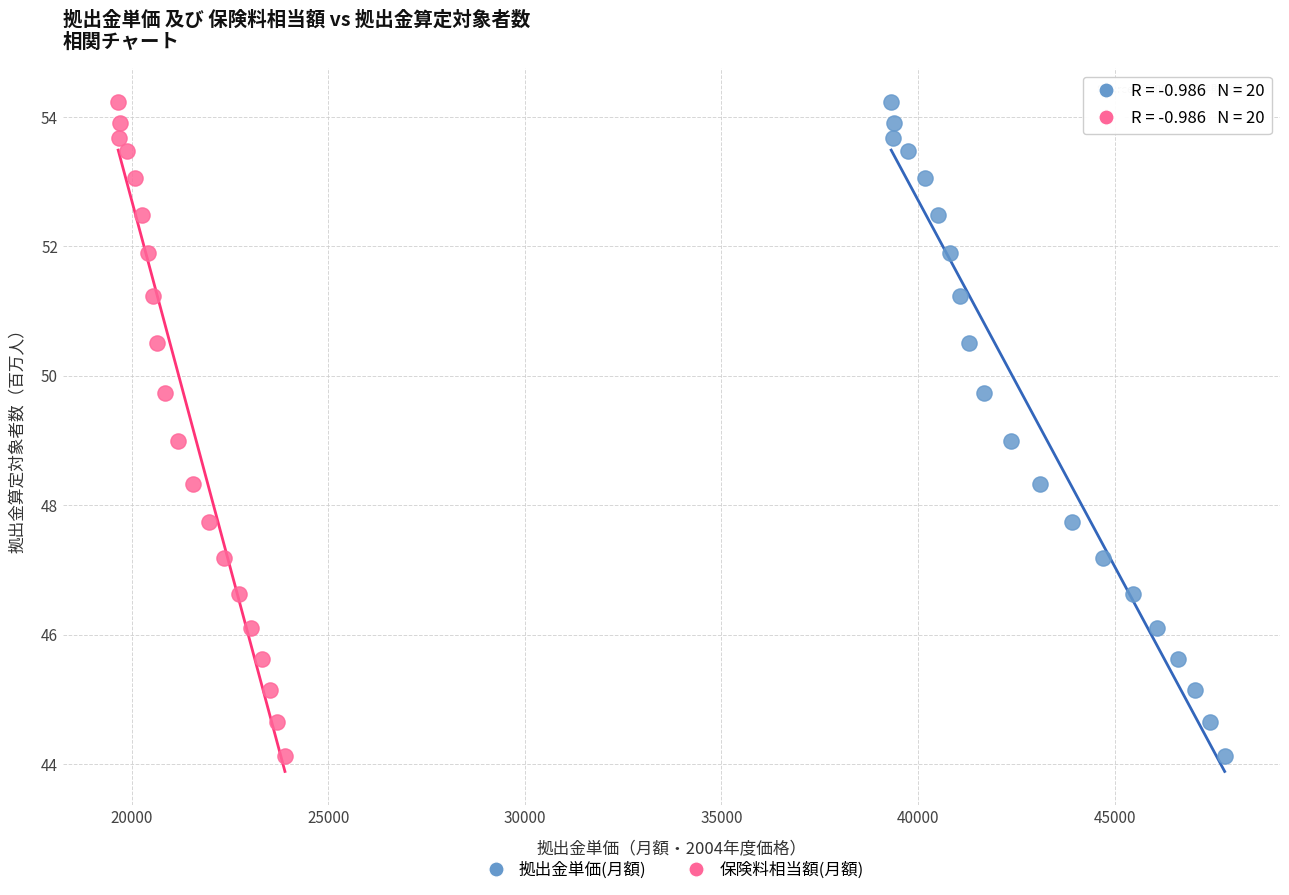

What are all the series names shown in the legend?

拠出金単価(月額), 保険料相当額(月額)